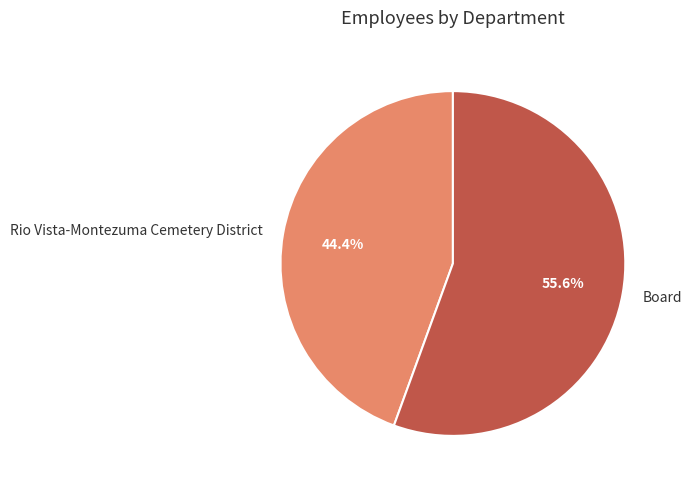

Count the number of slices in the pie.

2